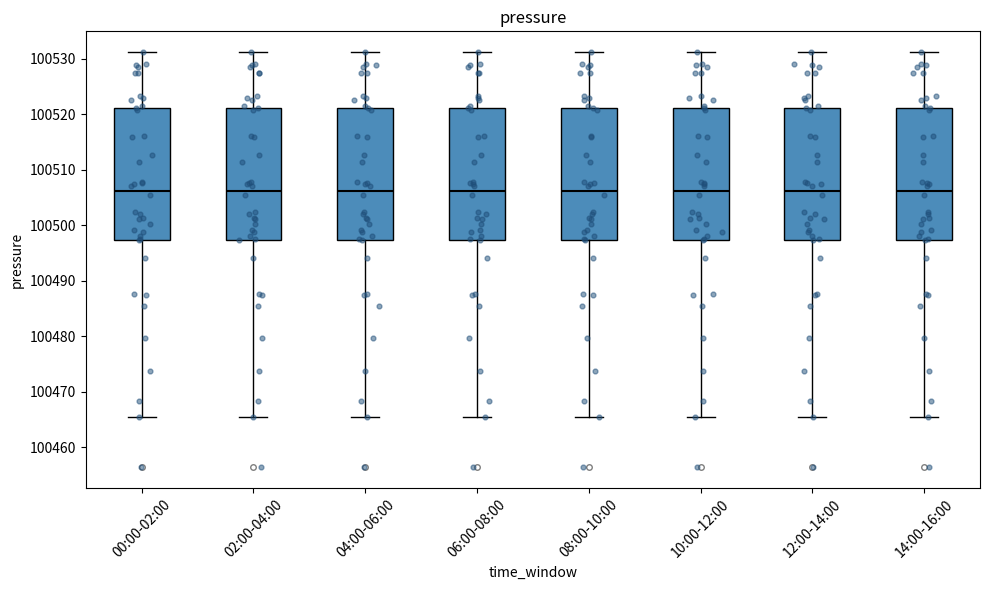

Where is the upper edge of the box for 12:00-14:00 on the y-axis? The values are not printed on the chart, so give them approximately, as read against the axis.

100521